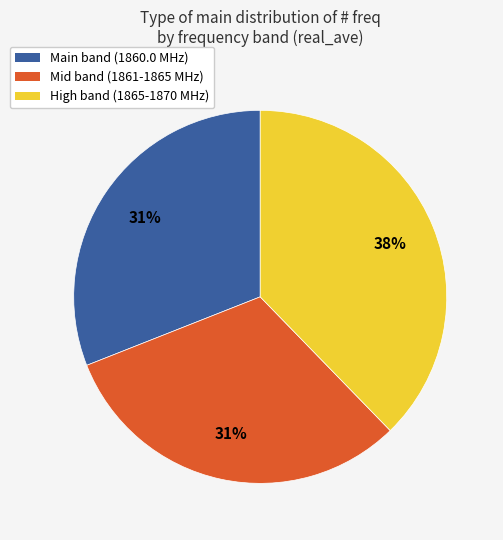

To the nearest percent, what is the difference between the largest and smallest slice percentages?

7%